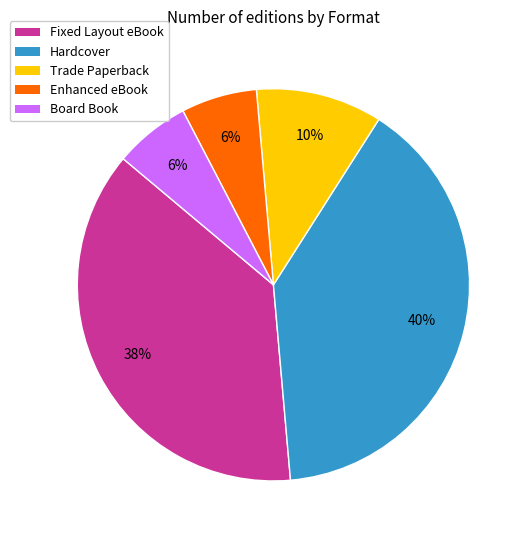

To the nearest percent, what percentage of the pie is Board Book?

6%